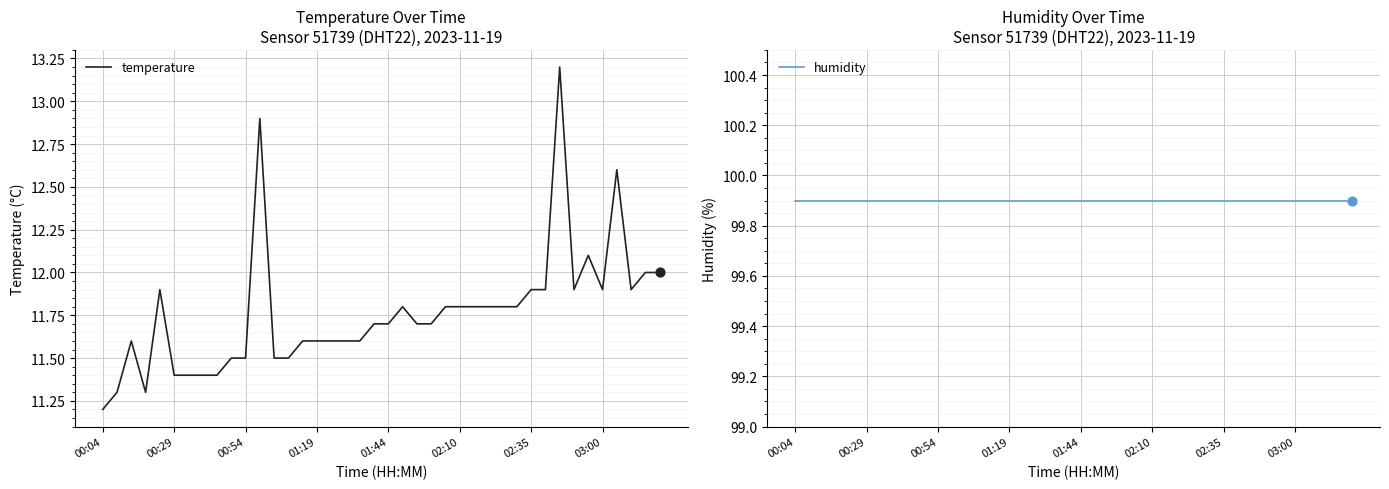

Which series reaches the minimum Y coordinate?

temperature